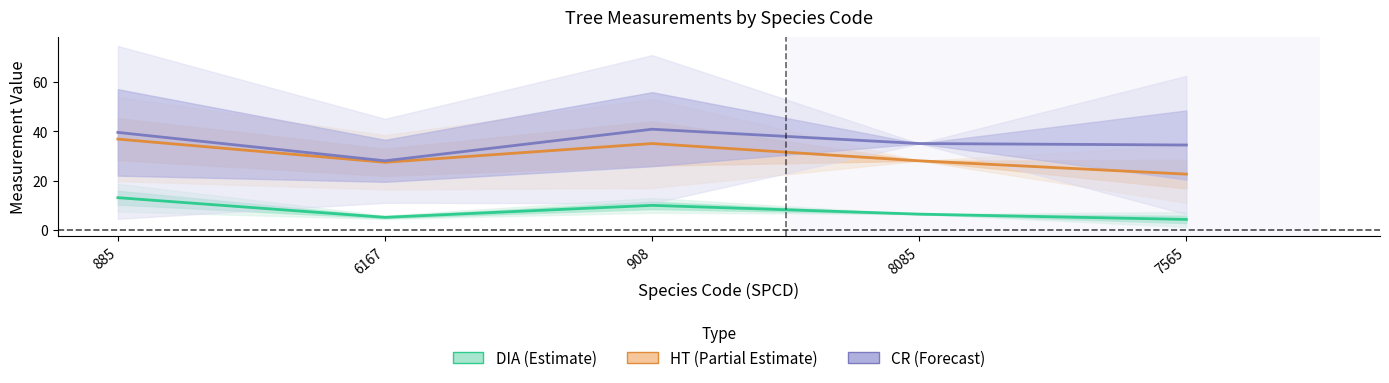

How many values in the HT (Partial Estimate) series are below 28?

2